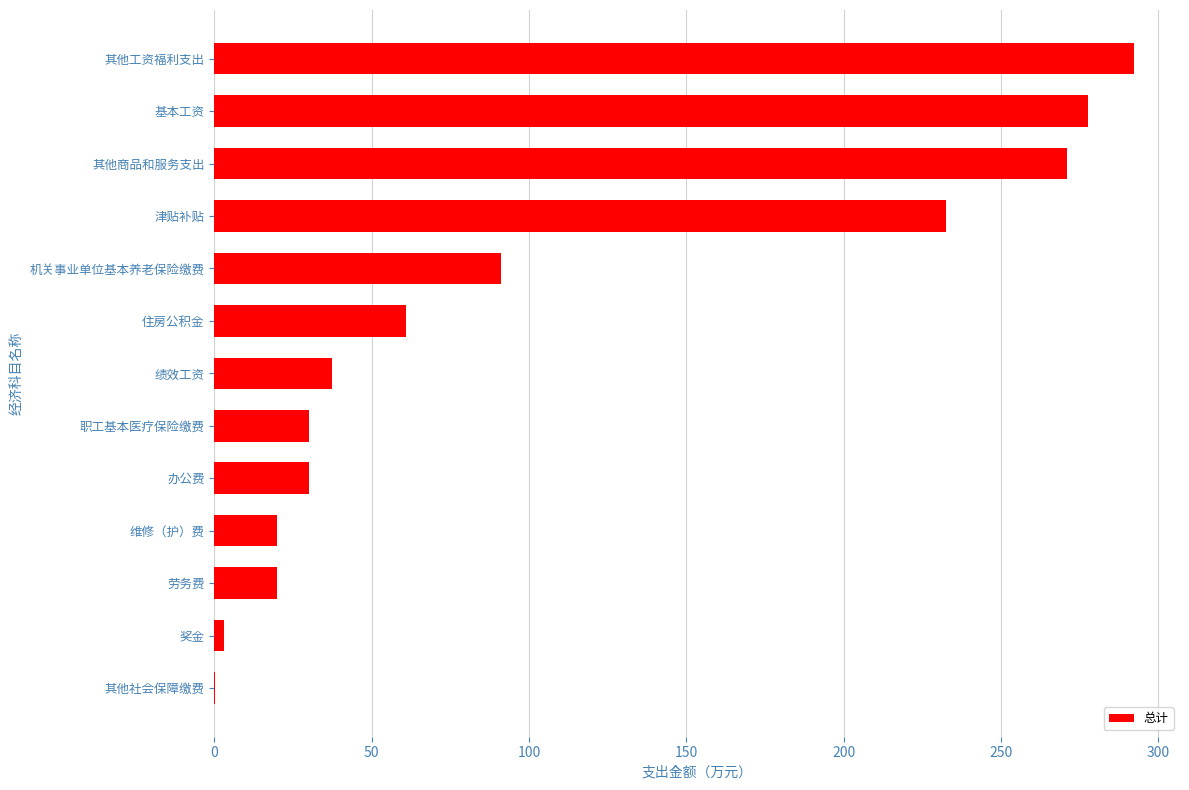

What is the sum of all values?

1366.3